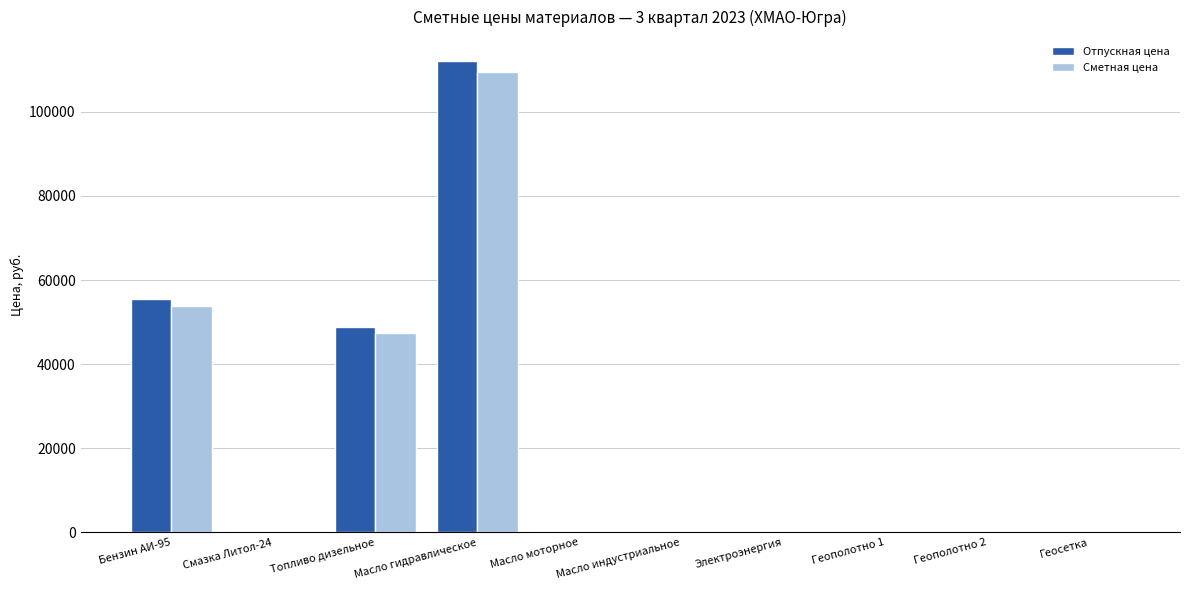

What is the highest value of the Сметная цена series?

109444.4